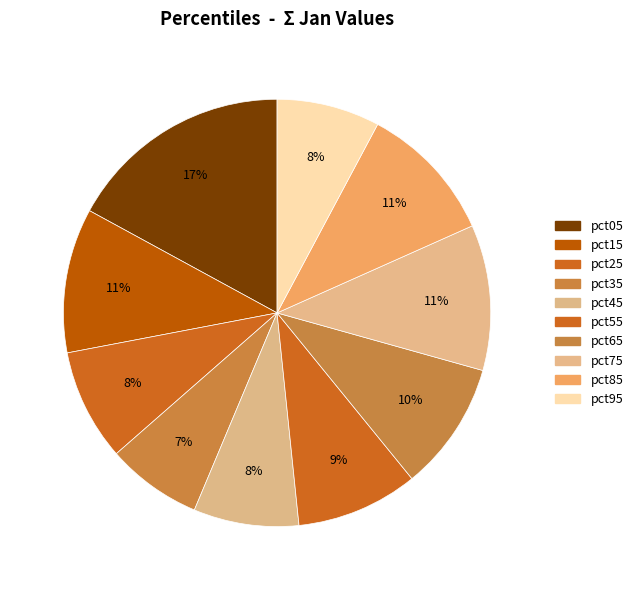

How many segments does this pie chart have?

10